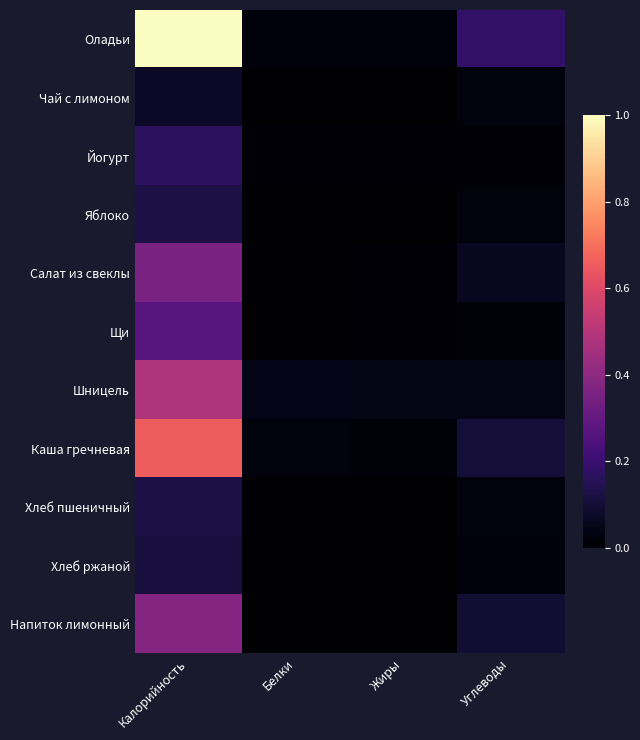

At which category does the chart reach its minimum across all series?

Белки